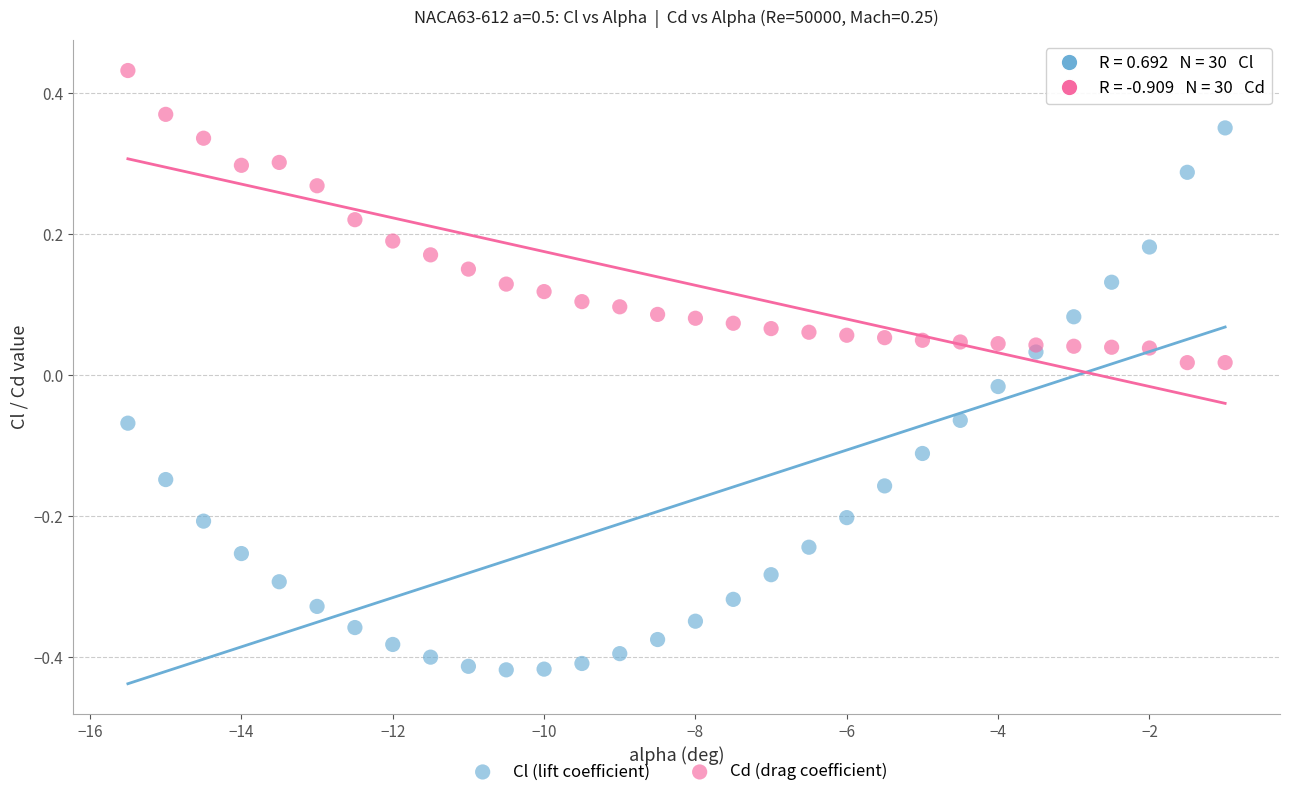

Which series contains the lowest Y value?

Cl (lift coefficient)